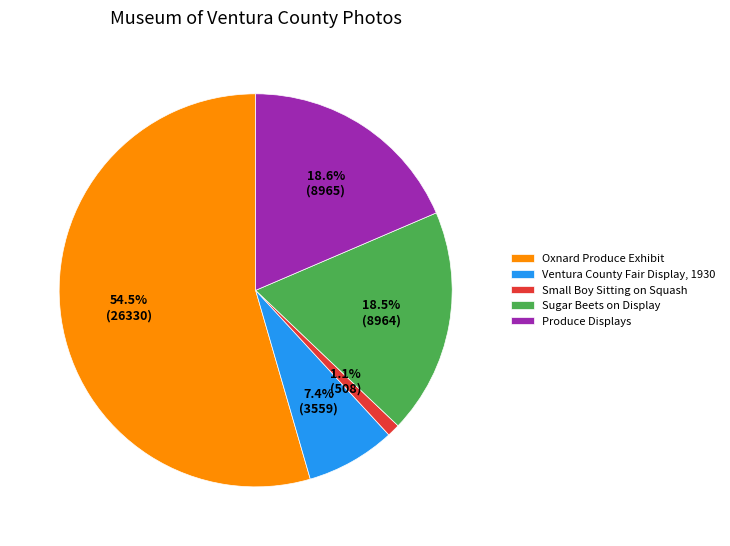

To the nearest percent, what is the difference between the largest and smallest slice percentages?

53%